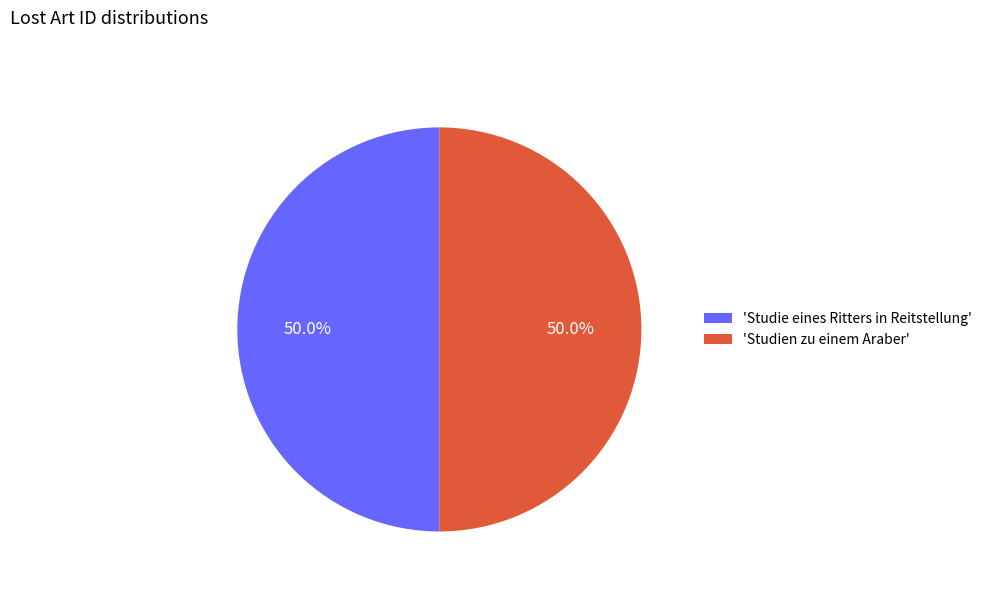

What is the ratio of the value at 'Studie eines Ritters in Reitstellung' to the value at 'Studien zu einem Araber'?

1.0